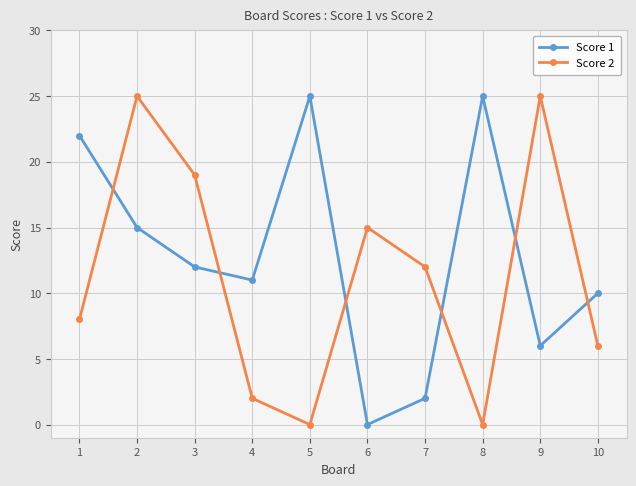

What is the value of the Score 1 point at the 2nd from the left?

15